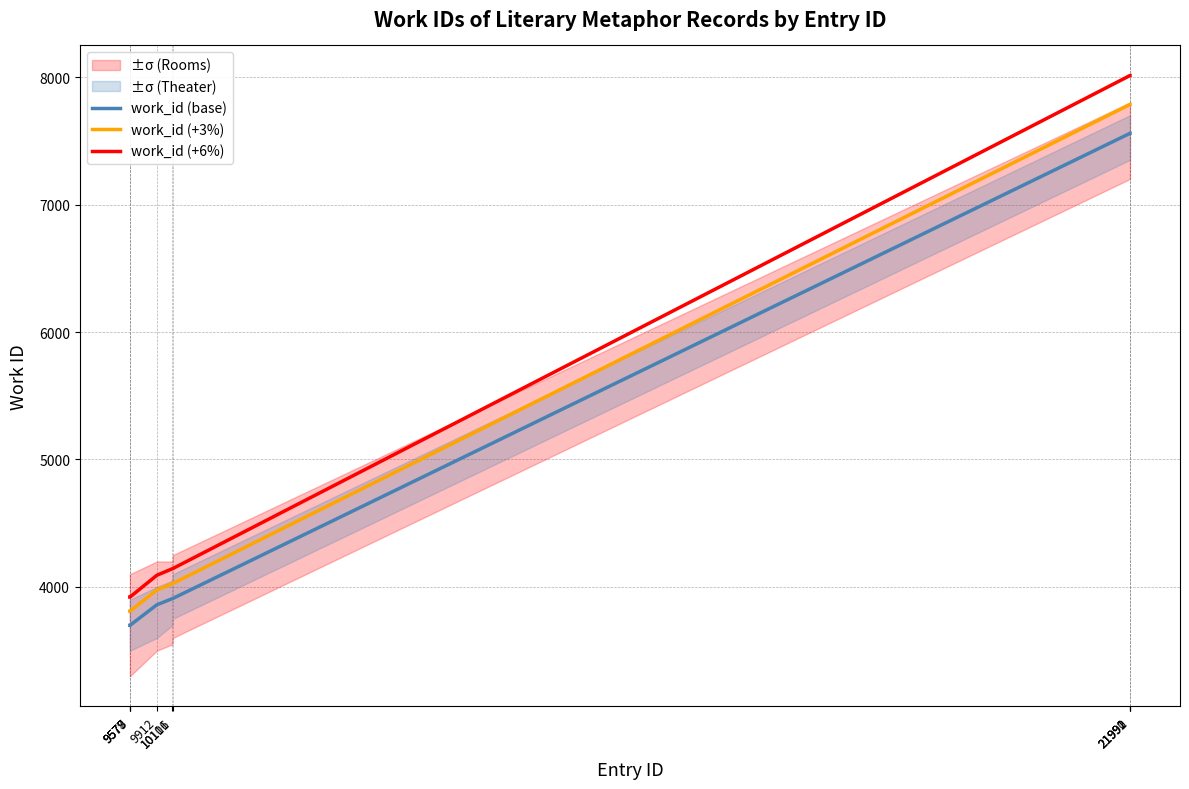

What is the difference between the work_id (base) values at 9577 and 10111?

211.0